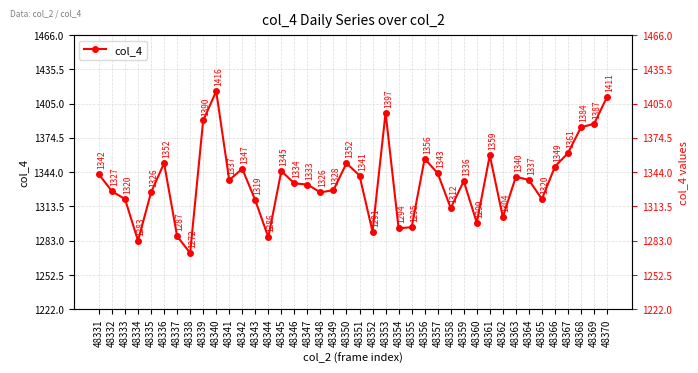

At which category does the chart reach its minimum across all series?

48338